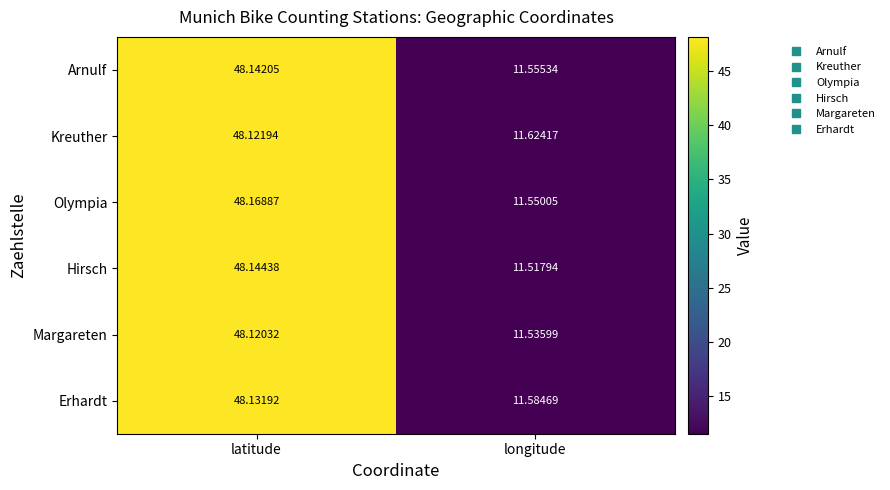

Between latitude and longitude, which series saw the biggest shift?

Hirsch